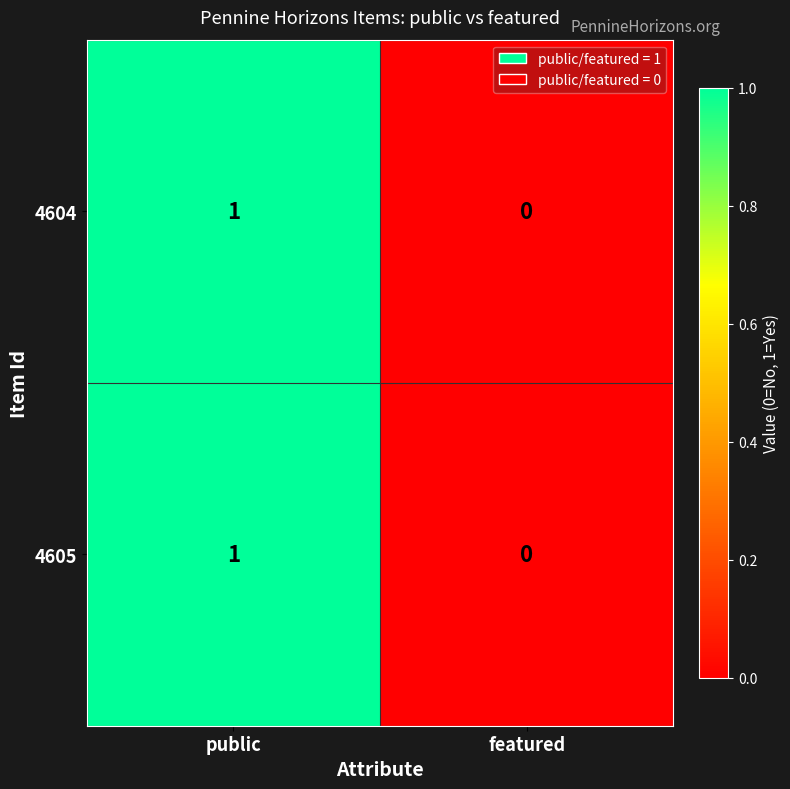

True or false: 4604 has a value of 1 at public.

True